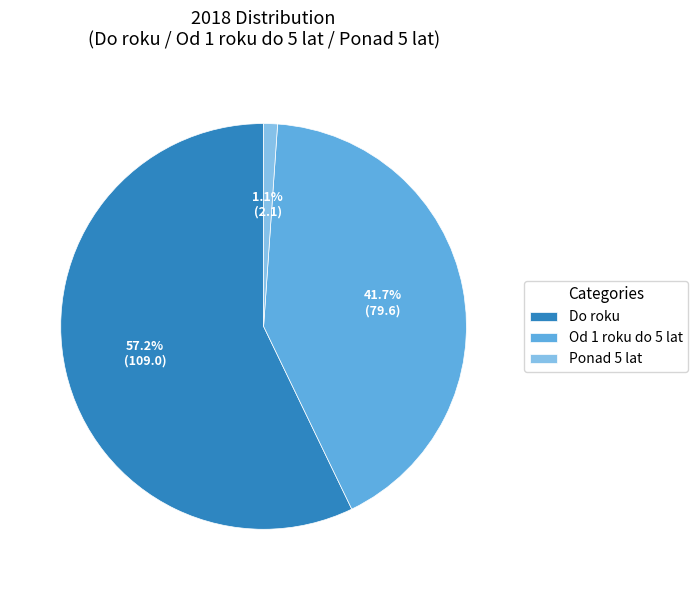

Does Do roku represent more than half of the total?

Yes